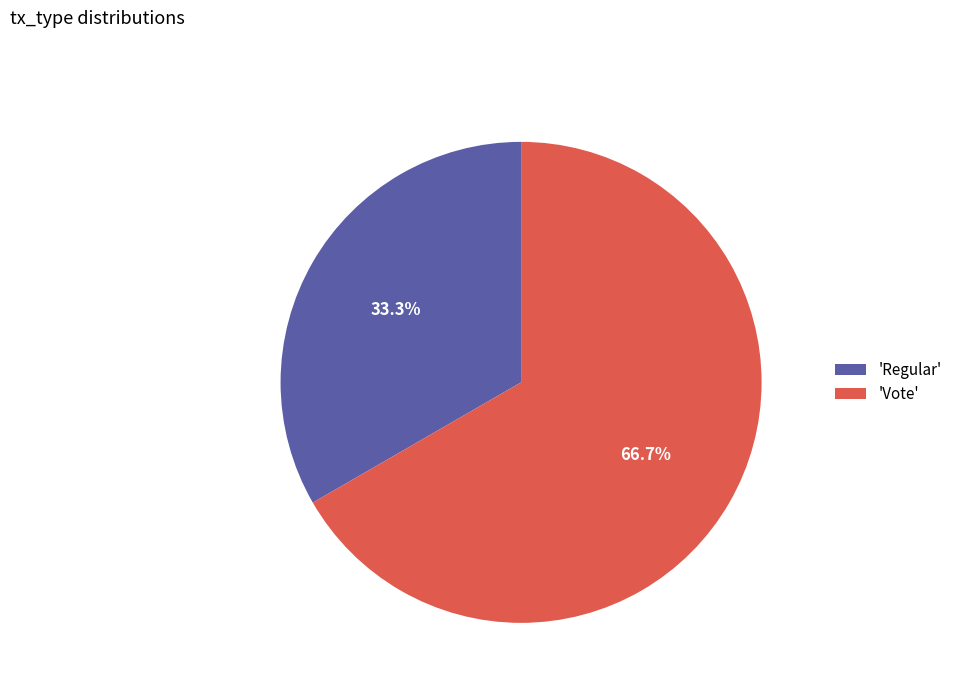

Which slice represents more than half of the pie?

'Vote'